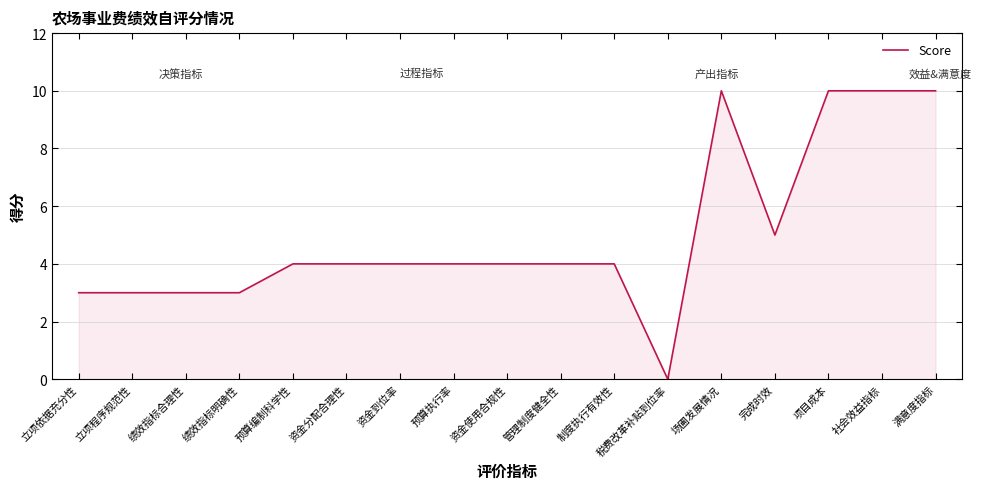

What is the difference between the maximum and minimum values?

10